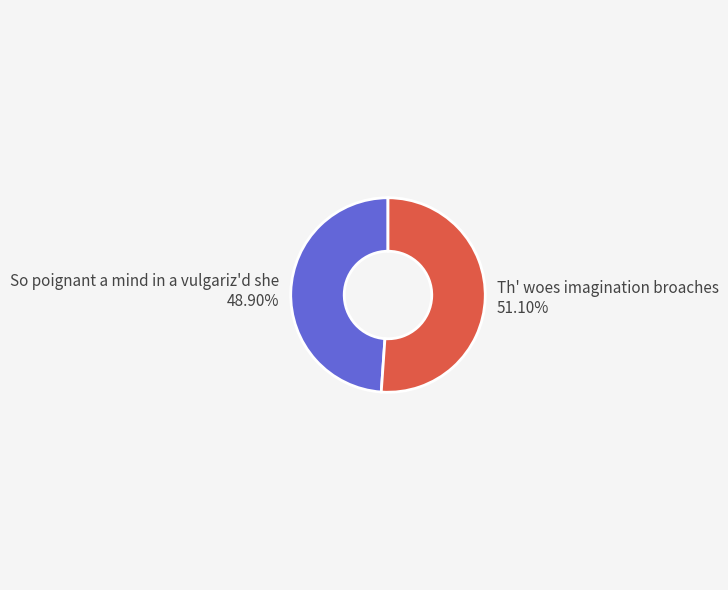

To the nearest percent, what is the difference between the largest and smallest slice percentages?

2%